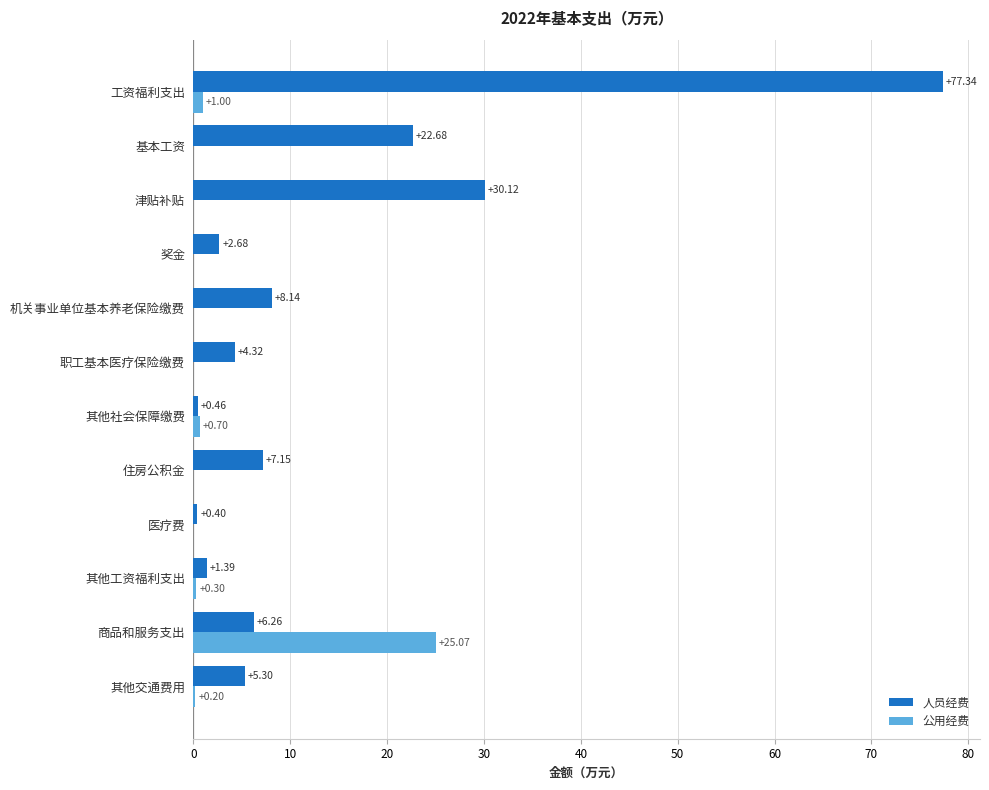

Which series has the largest total across all categories?

人员经费